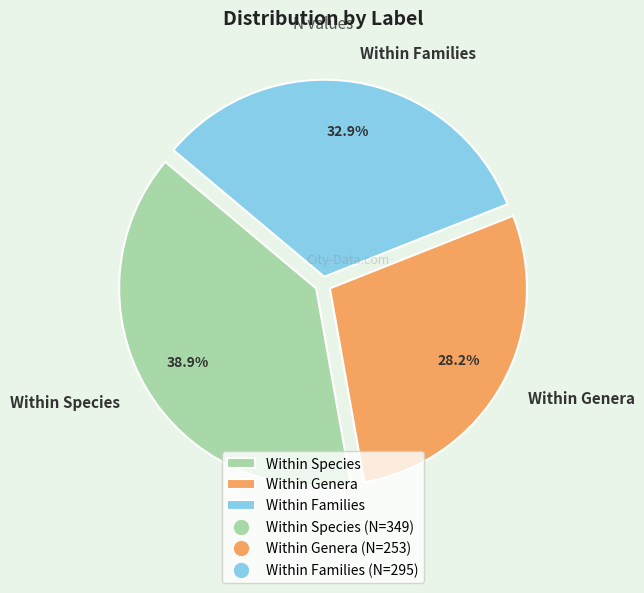

To the nearest percent, what percentage of the pie is Within Genera?

28%